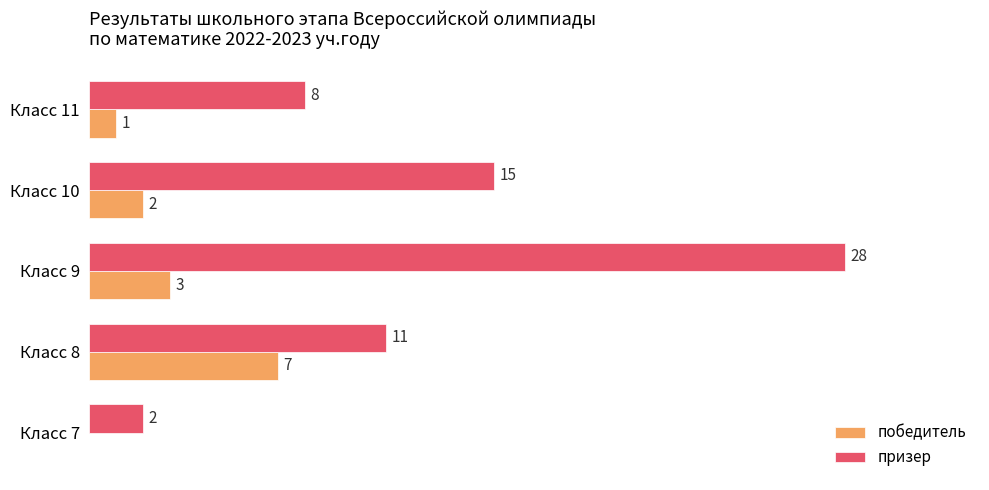

What are all the series names shown in the legend?

победитель, призер